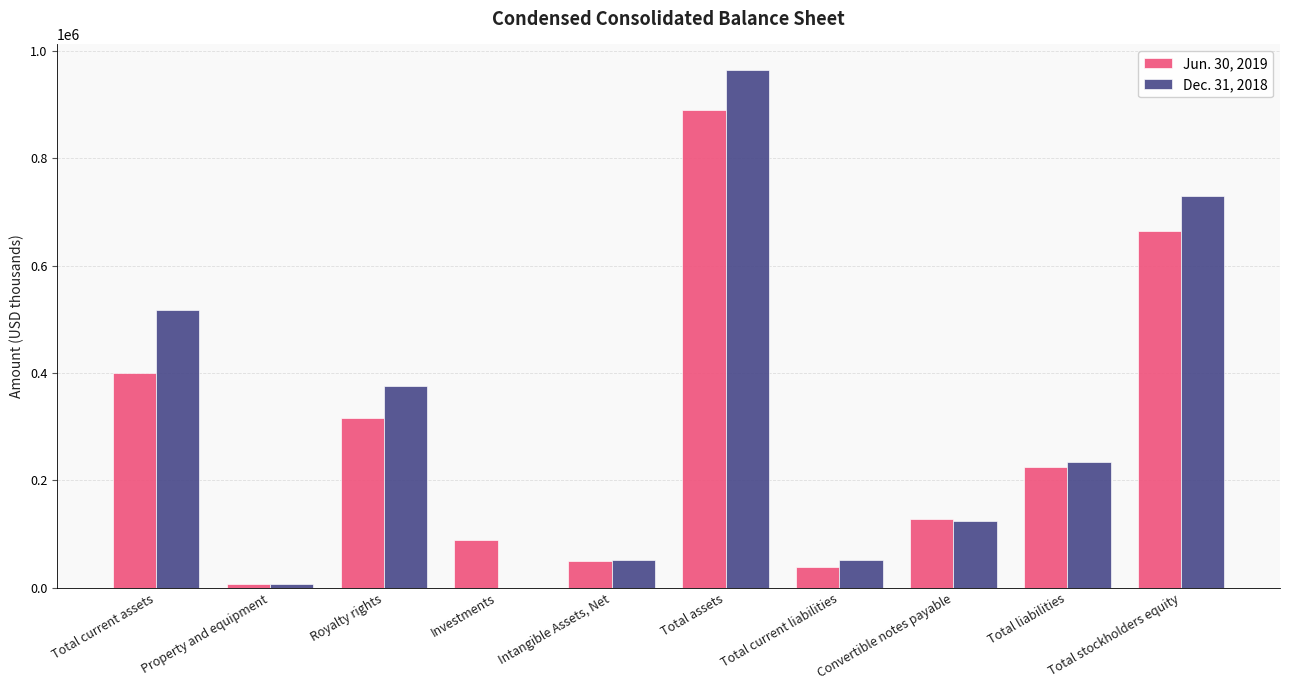

At which category does the chart reach its peak across all series?

Total assets